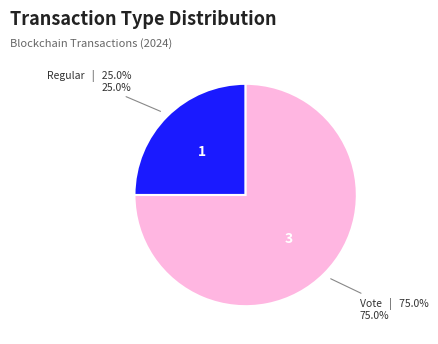

Rank the categories by value from highest to lowest.

Vote, Regular